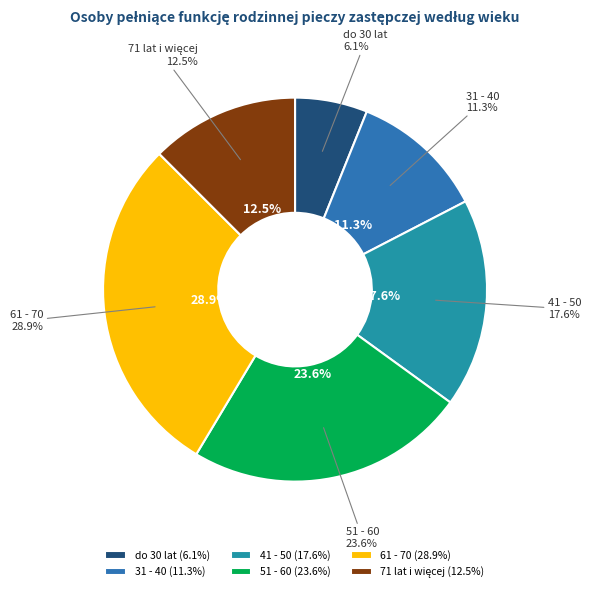

Which slice is the largest?

61 - 70